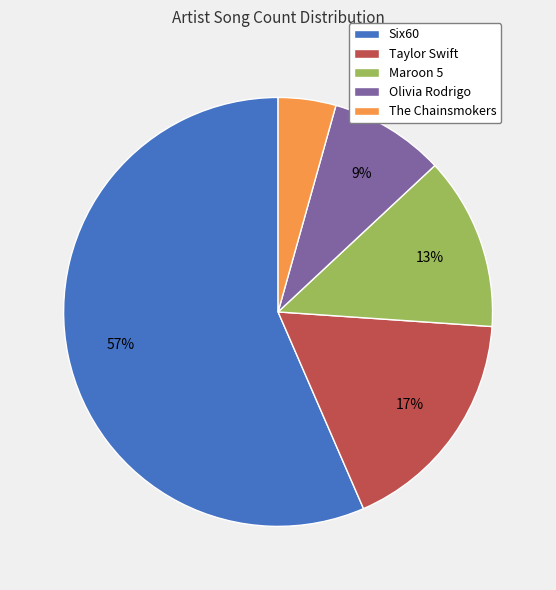

To the nearest percent, what is the average slice percentage?

20%